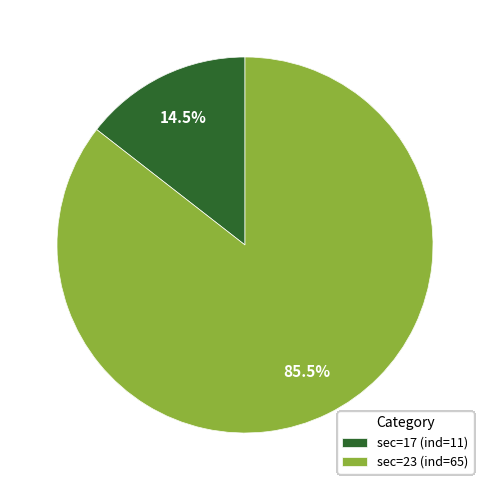

Count the number of slices in the pie.

2